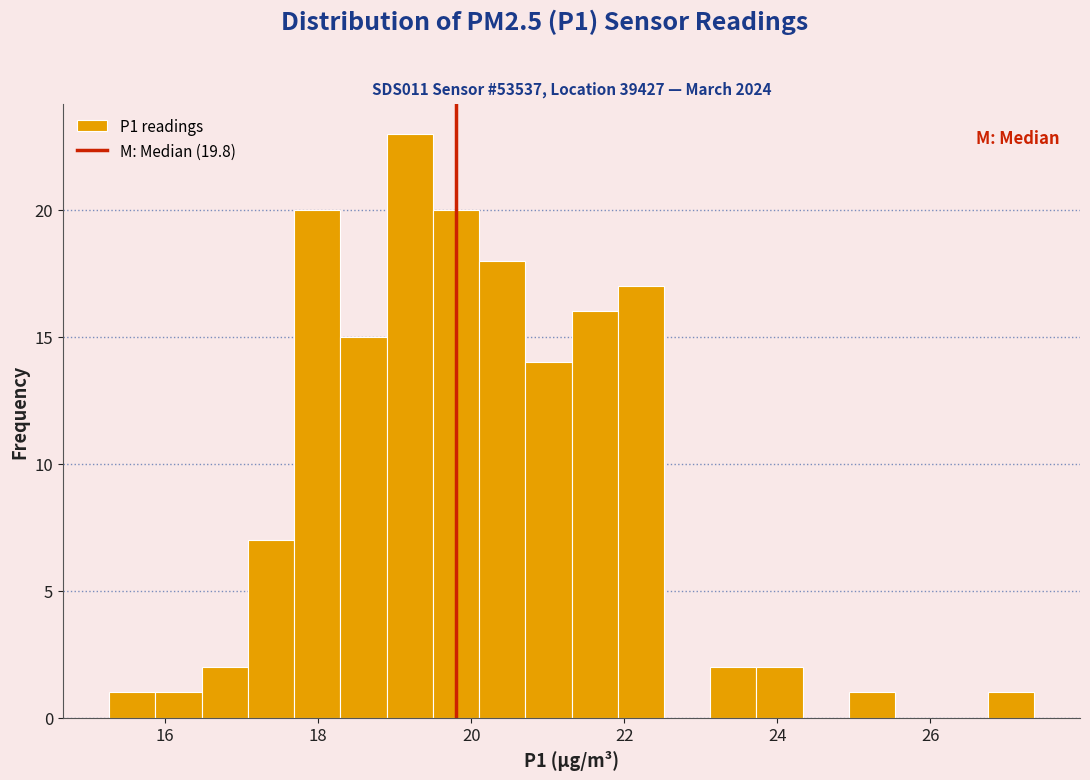

Around what value on the x-axis is the tallest bar? Give the approximate position of its centre, as read against the axis.

19.2